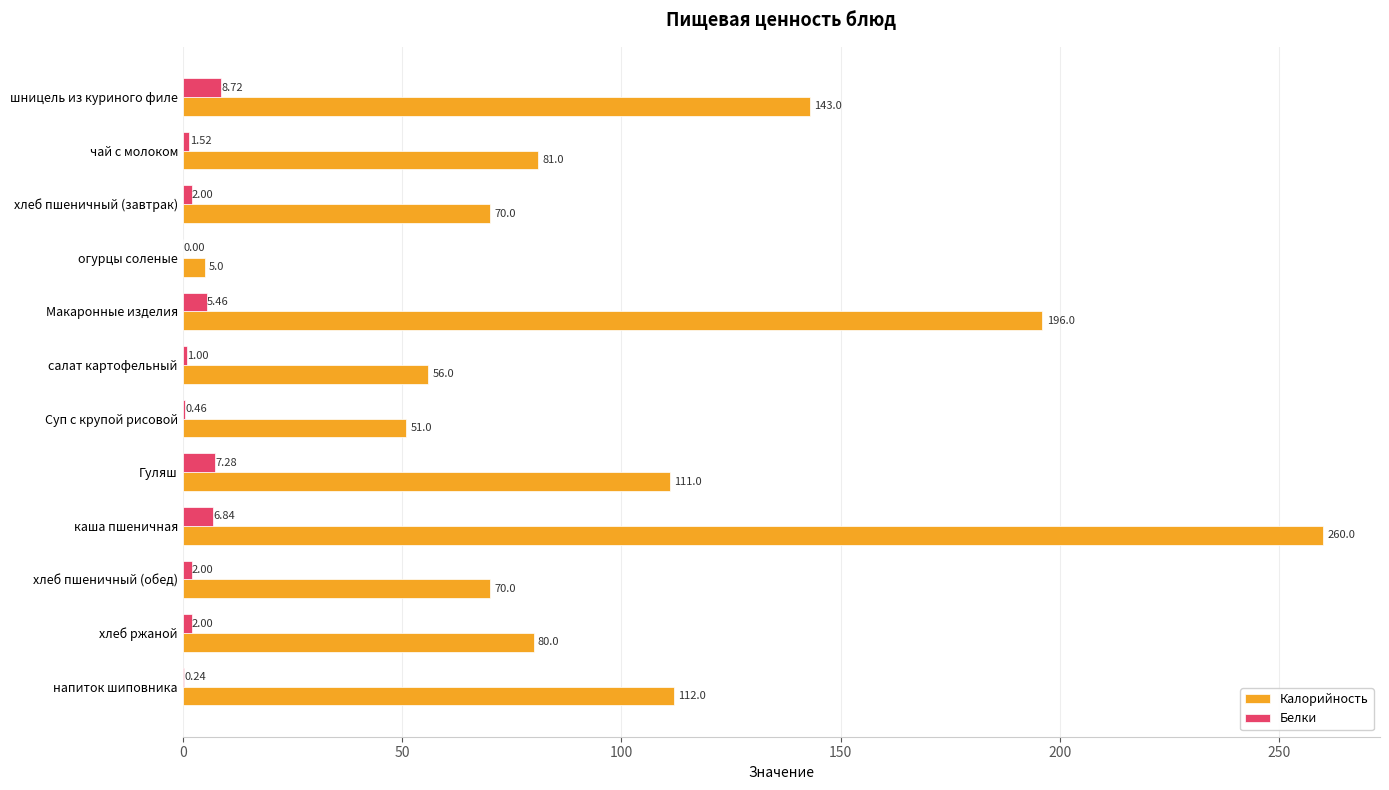

Which label corresponds to the largest value in the chart?

каша пшеничная